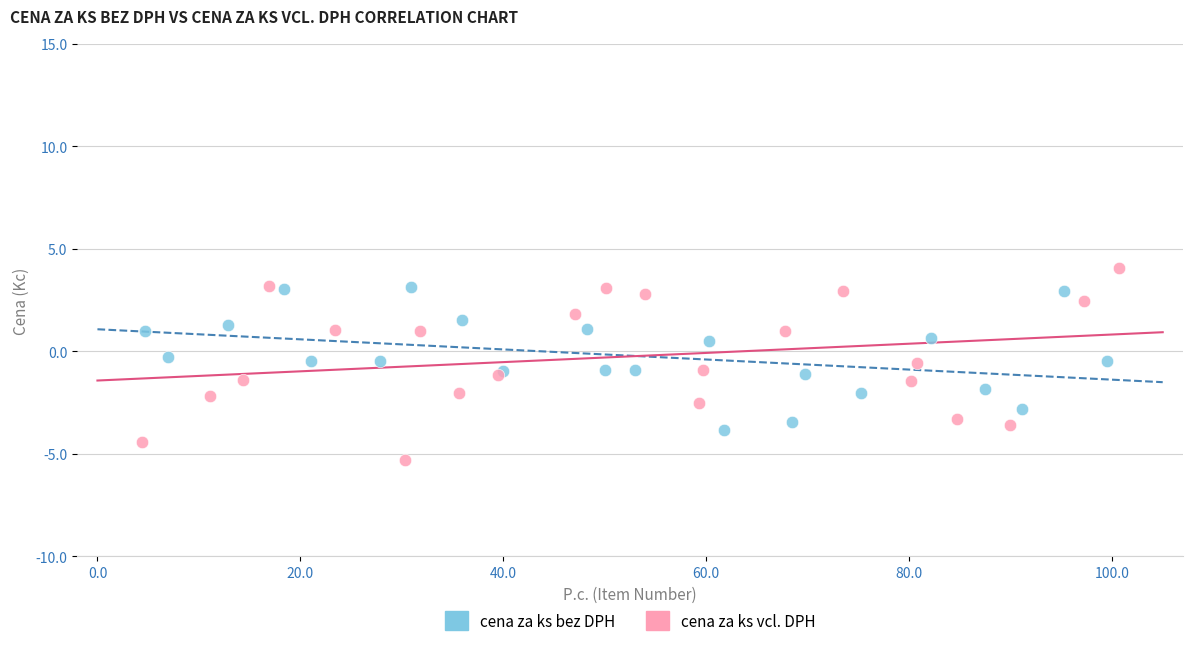

Which series reaches the minimum Y coordinate?

cena za ks vcl. DPH